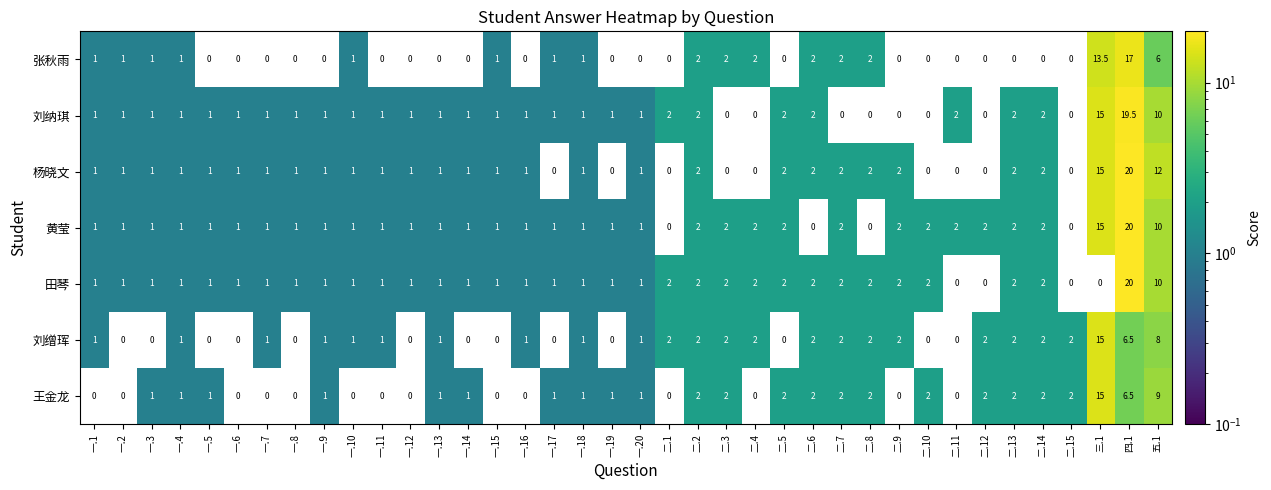

The 田琴 series shows 1.0 at 一.9. True or false?

True